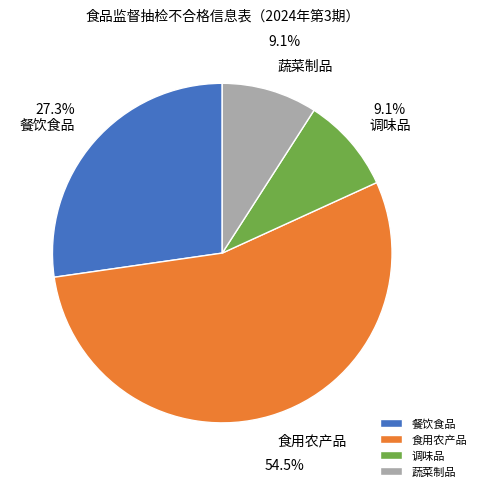

To the nearest percent, what portion does 调味品 represent?

9%